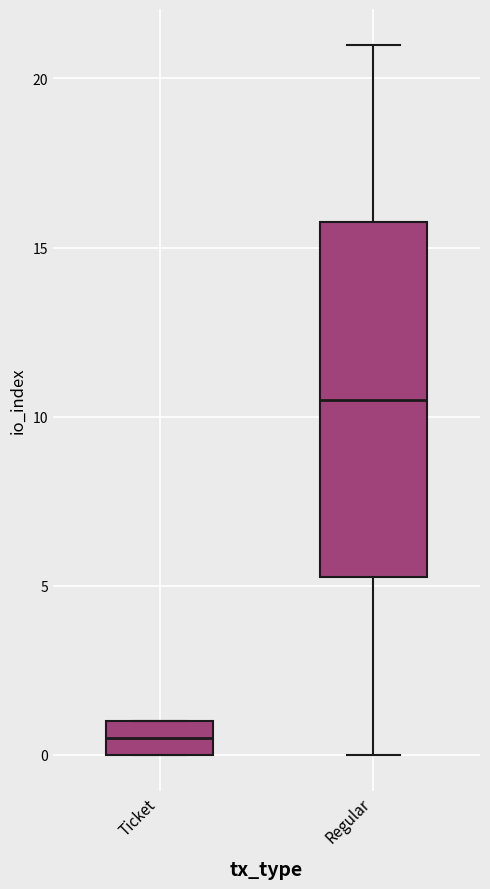

Where is the upper edge of the box for Ticket on the y-axis? The values are not printed on the chart, so give them approximately, as read against the axis.

1.0